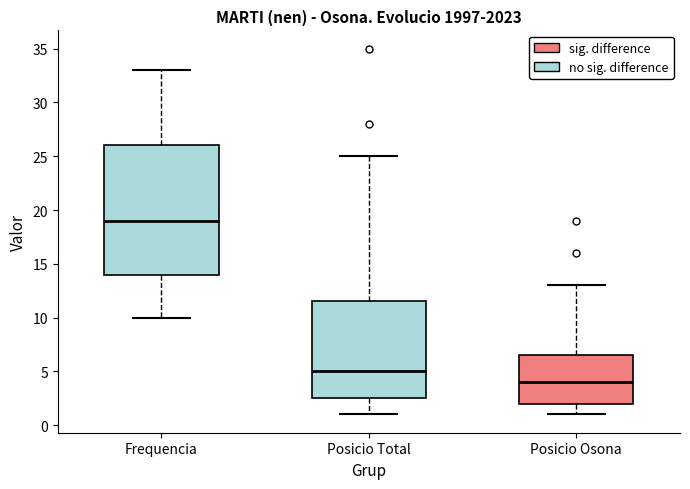

Reading left to right, read every box against the y-axis: the position of its median line, the range the box covers, and the ends of its whiskers. The values are not printed on the chart, so give them approximately, as read against the axis.

Frequencia: median 19.0, box 14.0 to 26.0, whiskers 10.0 to 33.0
Posicio Total: median 5.0, box 2.5 to 11.5, whiskers 1.0 to 25.0
Posicio Osona: median 4.0, box 2.0 to 6.5, whiskers 1.0 to 13.0